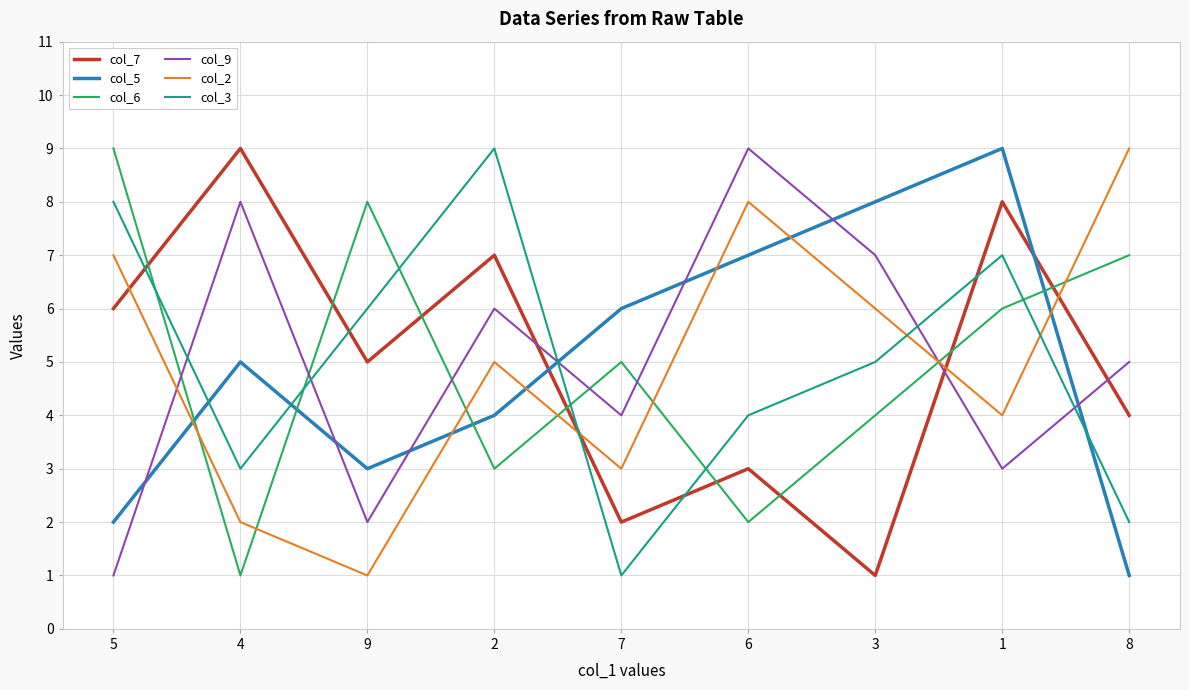

What position from the right is 6?

4